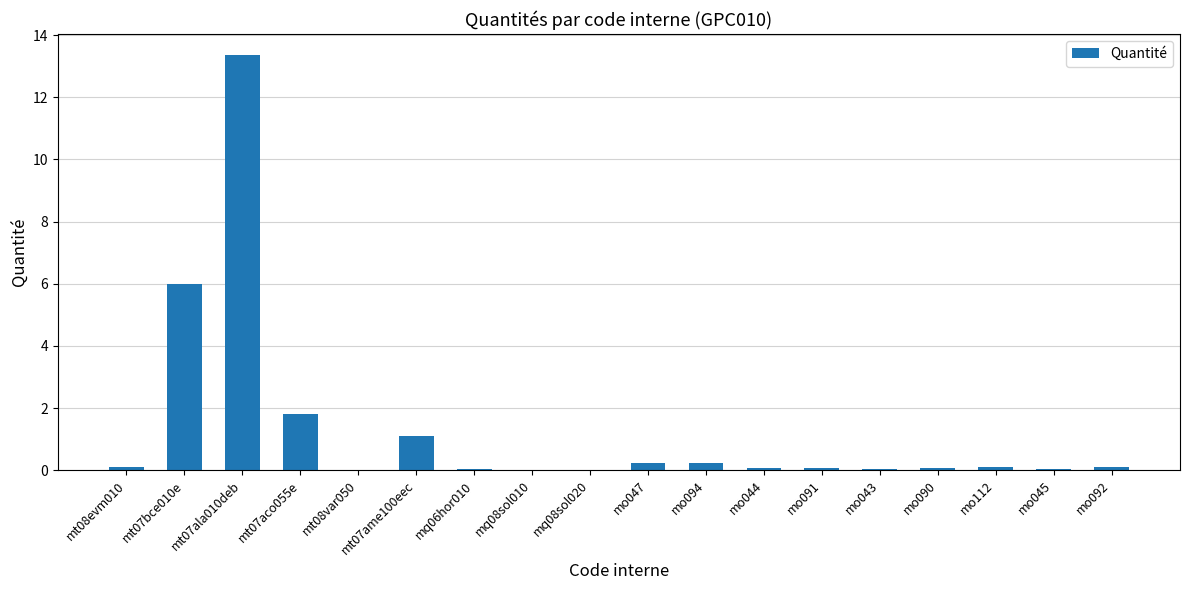

What is the greatest value displayed?

13.4